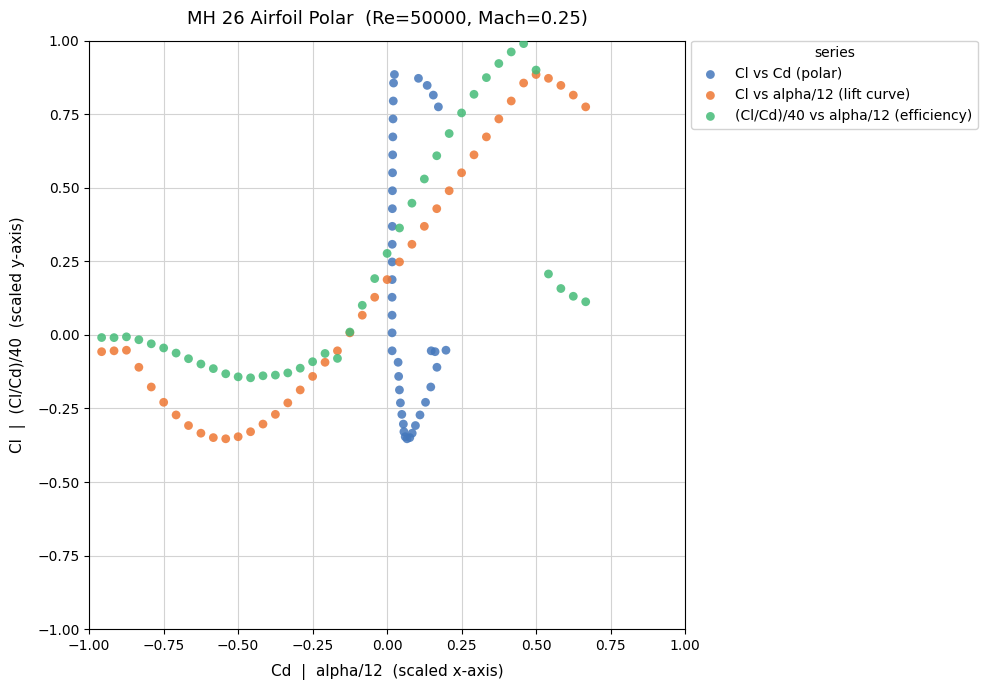

Which series contains the highest Y value?

(Cl/Cd)/40 vs alpha/12 (efficiency)